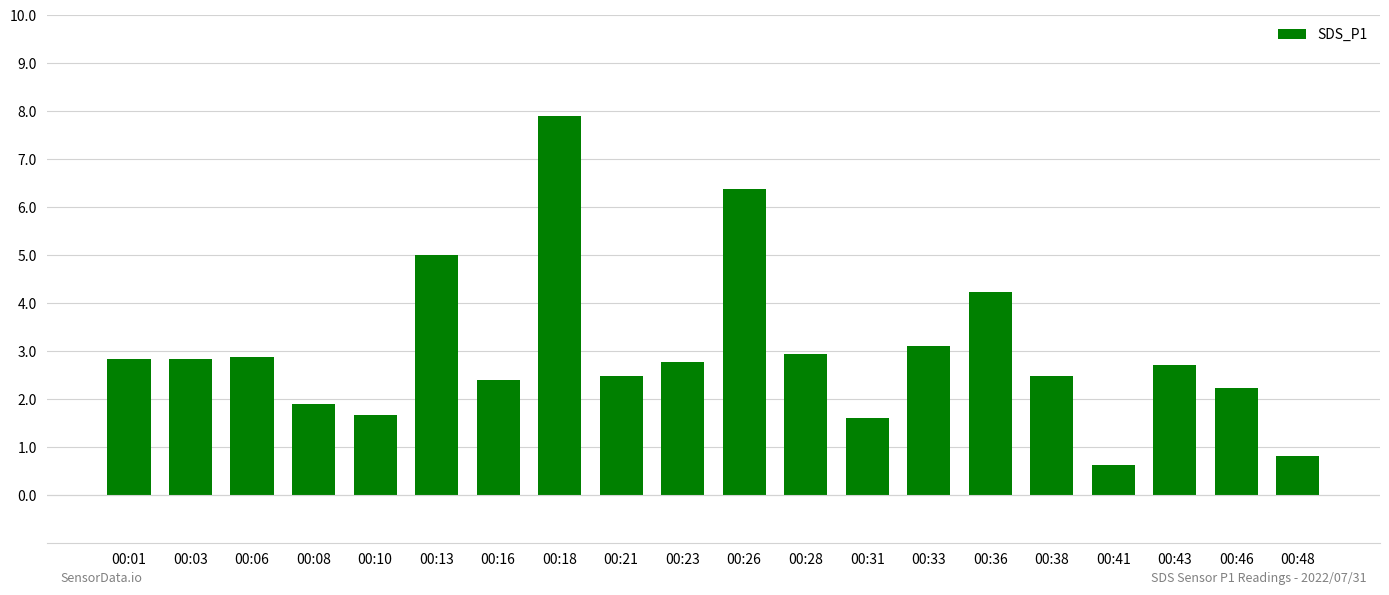

Are the bars grouped side by side (vs. stacked)?

No